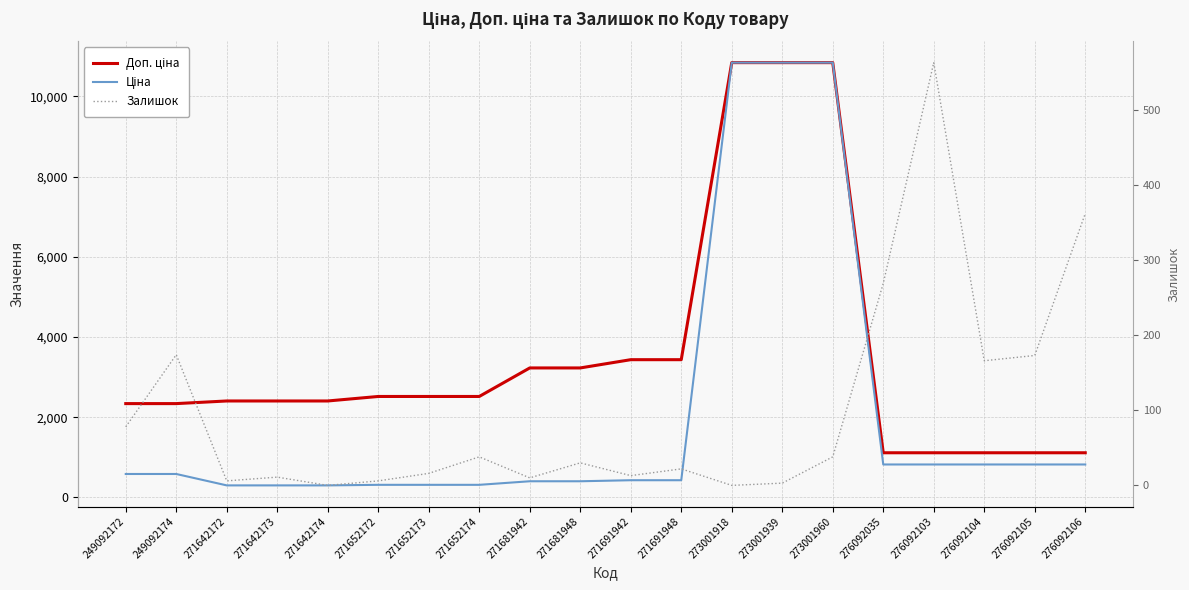

How many data points in Ціна are above 584?

10